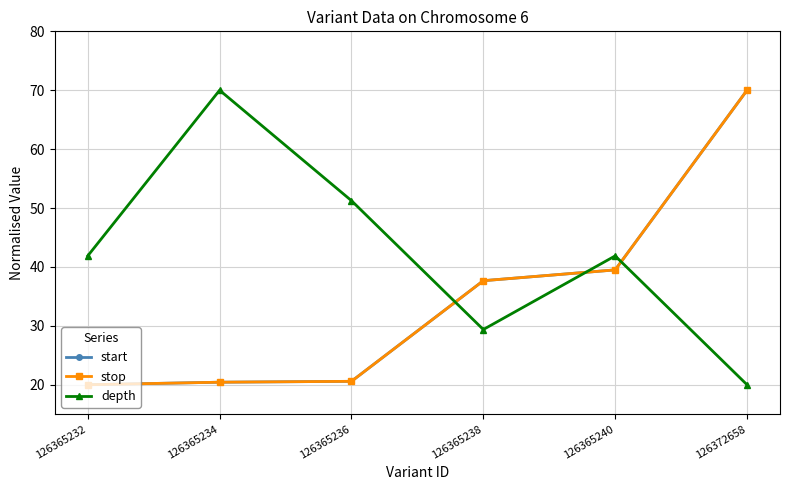

Does the chart have visible grid lines?

Yes